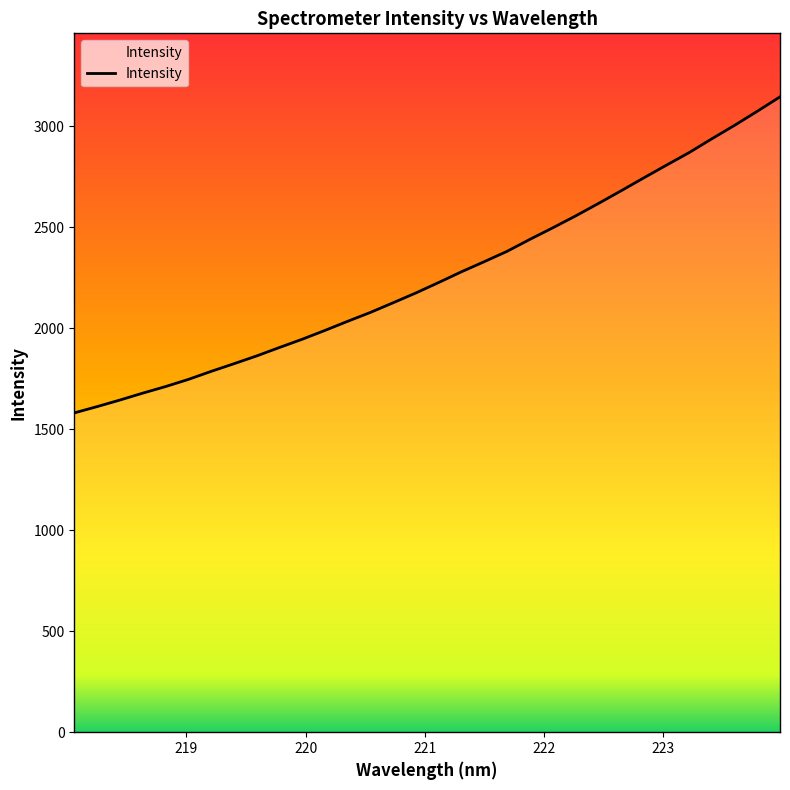

What is the greatest value displayed?

3145.2